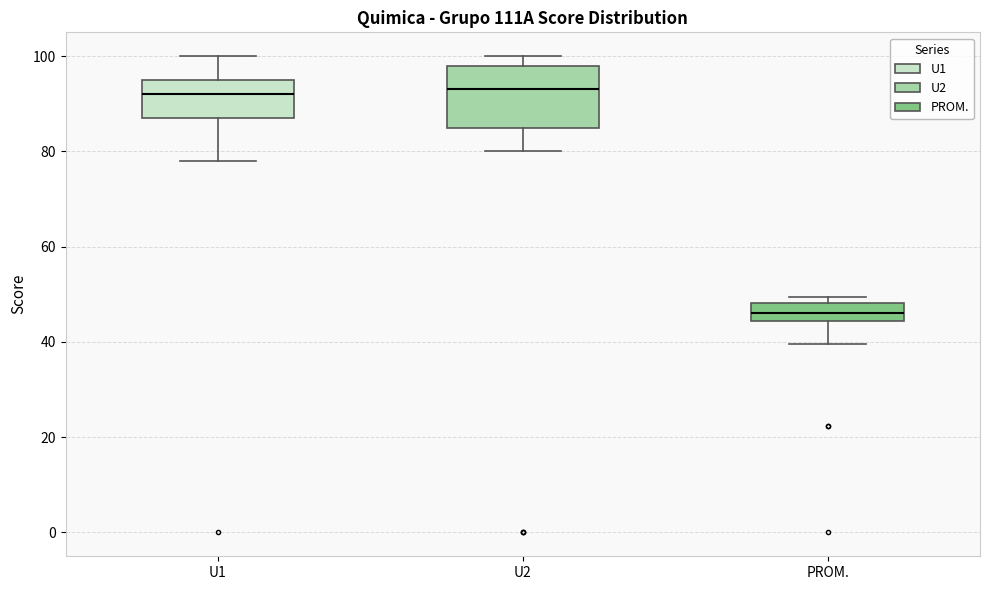

Reading left to right, read every box against the y-axis: the position of its median line, the range the box covers, and the ends of its whiskers. The values are not printed on the chart, so give them approximately, as read against the axis.

U1: median 92, box 88 to 96, whiskers 78 to 100
U2: median 94, box 86 to 98, whiskers 80 to 100
PROM.: median 46, box 44 to 48, whiskers 40 to 50